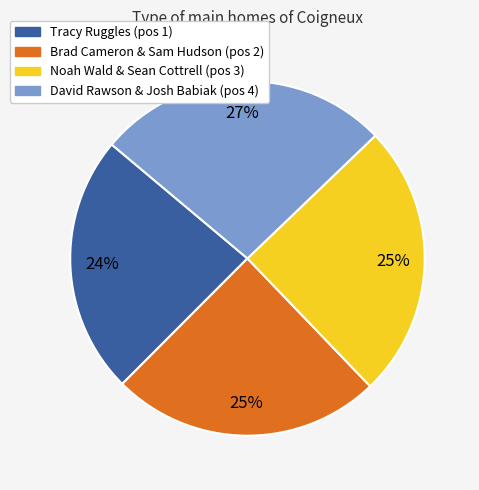

Is there any slice that represents more than half of the pie?

No